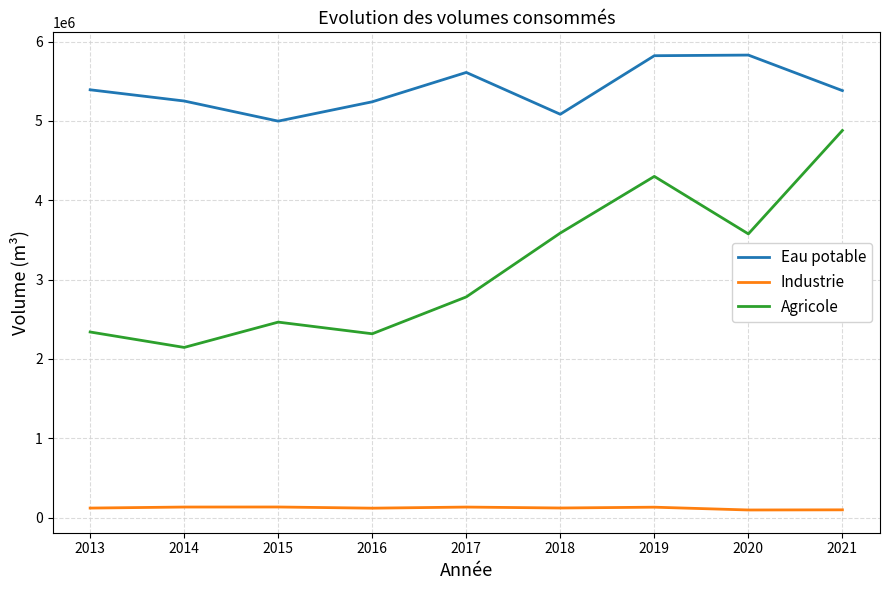

True or false: Industrie has a value of 95600 at 2020.

True